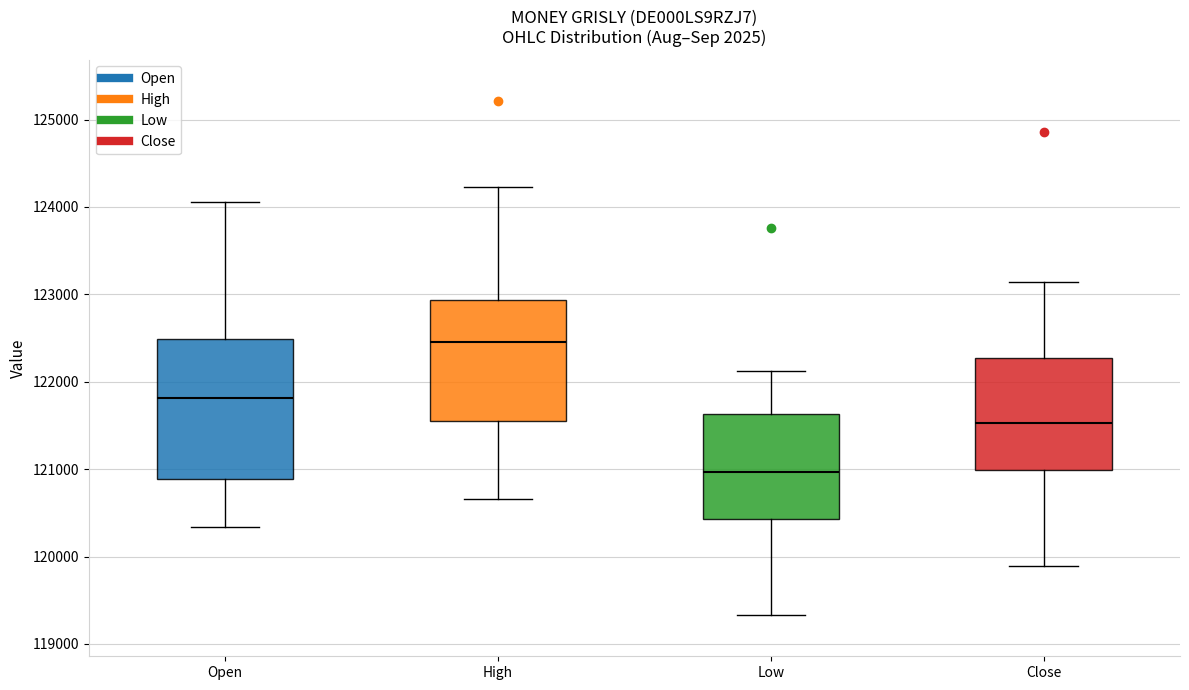

Reading left to right, read every box against the y-axis: the position of its median line, the range the box covers, and the ends of its whiskers. The values are not printed on the chart, so give them approximately, as read against the axis.

Open: median 121800, box 120900 to 122500, whiskers 120300 to 124100
High: median 122500, box 121500 to 122900, whiskers 120700 to 124200
Low: median 121000, box 120400 to 121600, whiskers 119300 to 122100
Close: median 121500, box 121000 to 122300, whiskers 119900 to 123100